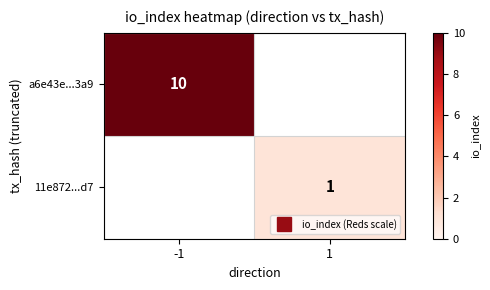

Rank the series by their maximum value, from highest to lowest.

a6e43e...3a9, 11e872...d7